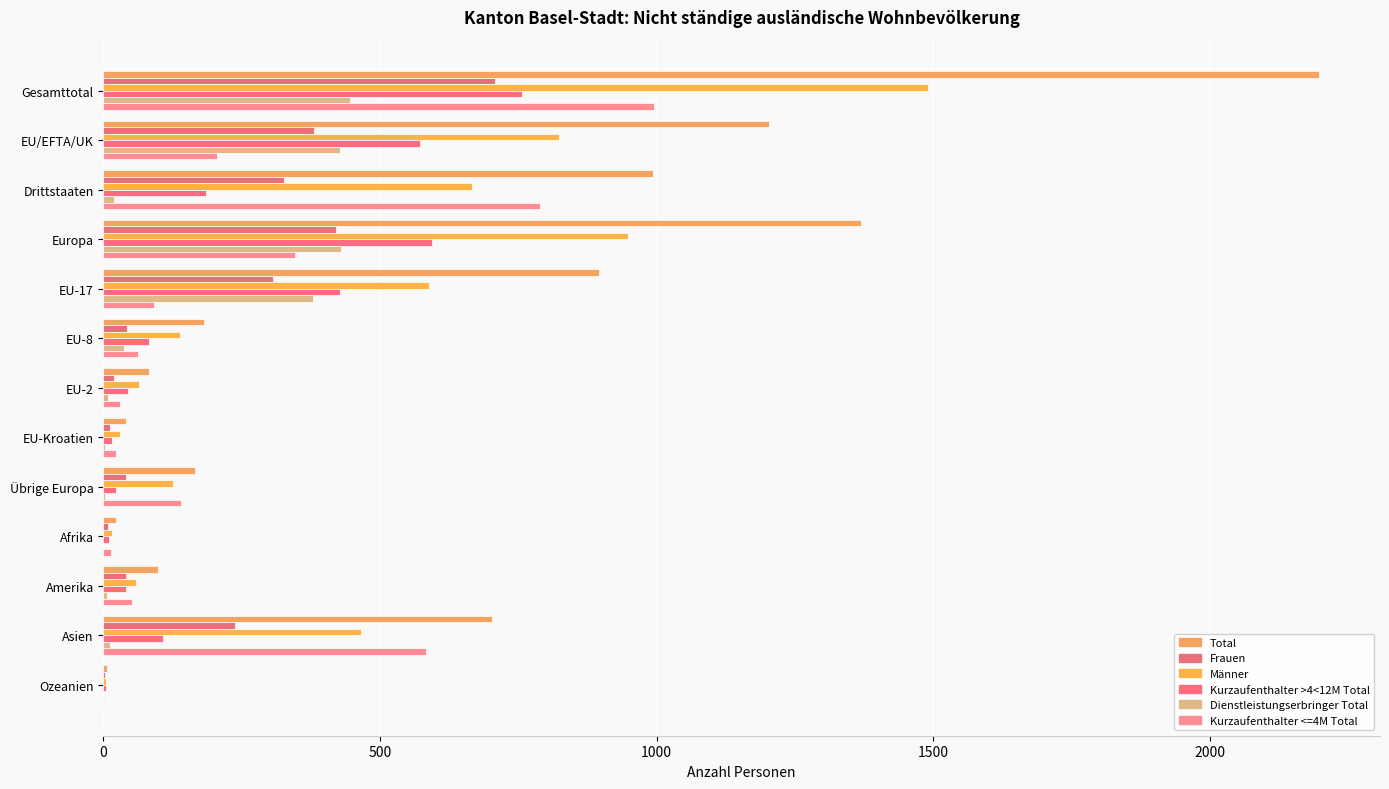

At how many categories does at least one series exceed 359?

6